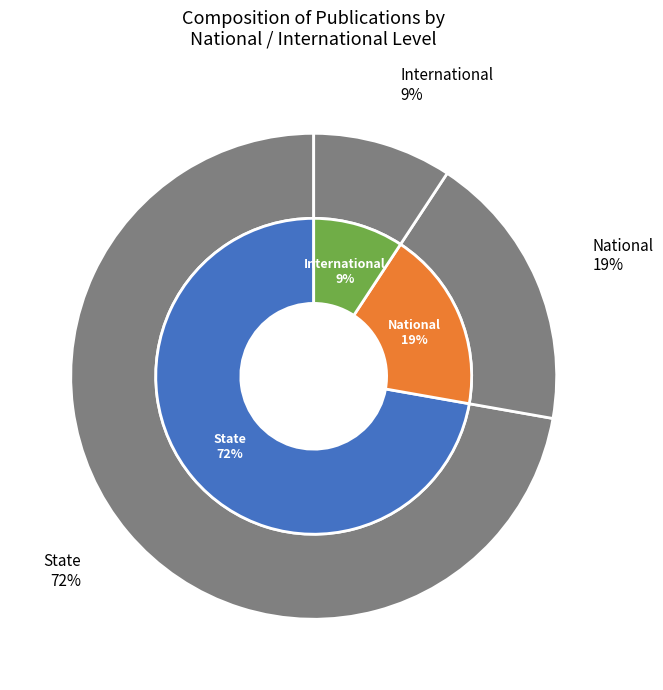

How many segments does this pie chart have?

3